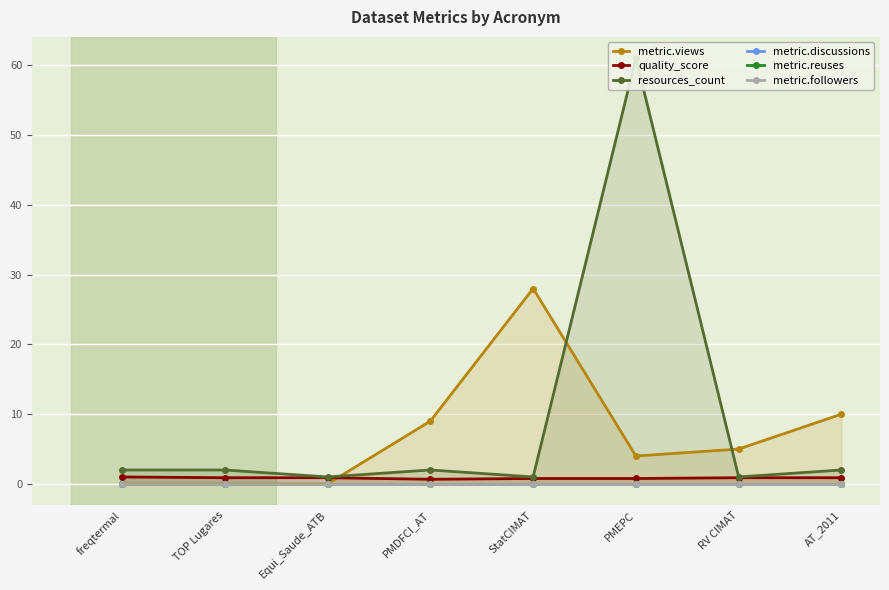

Which has a higher value, freqtermal or PMDFCI_AT?

PMDFCI_AT